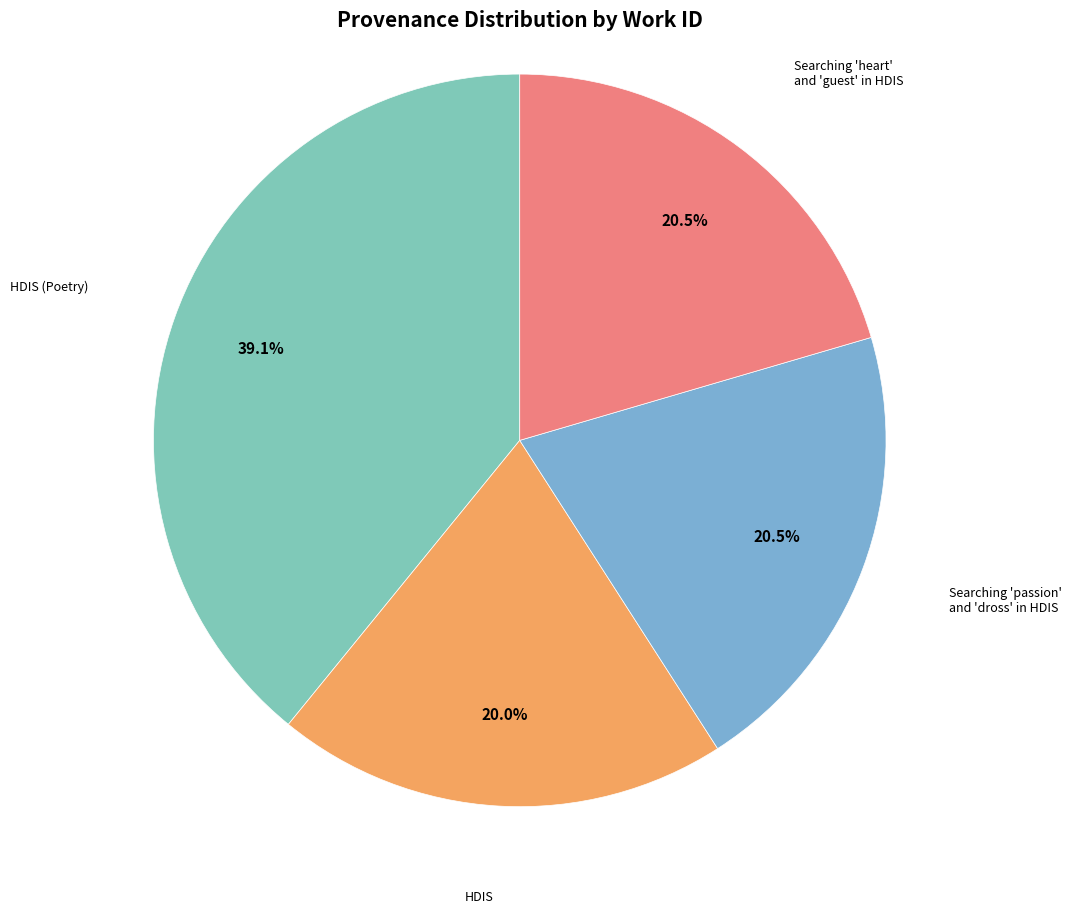

Approximately how many times larger is the value at Searching 'heart' and 'guest' in HDIS compared to HDIS?

1.0